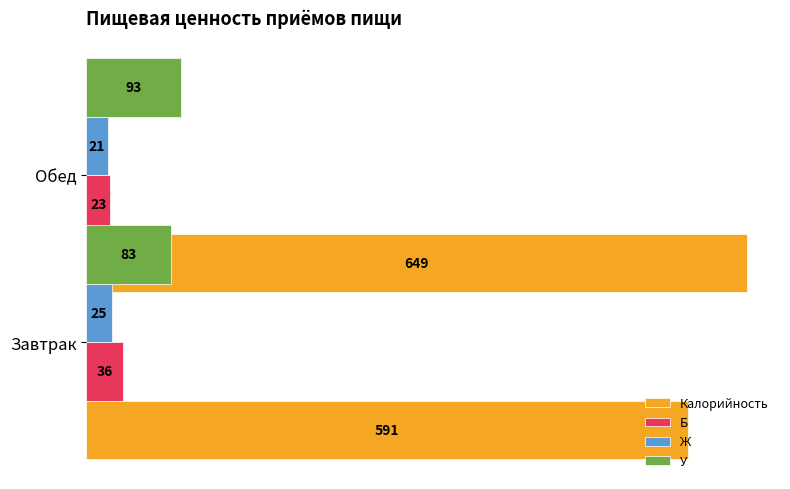

What is the difference between the Ж values at Обед and Завтрак?

4